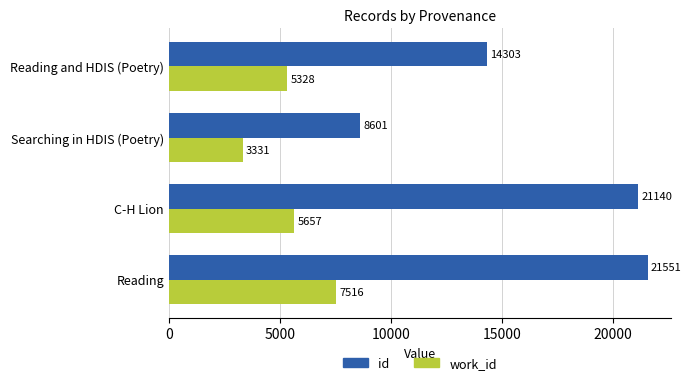

List the series in order of their overall mean, lowest first.

work_id, id